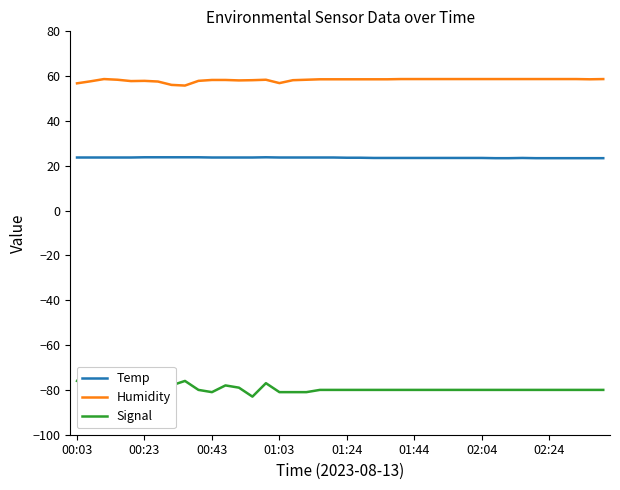

True or false: Humidity and Temp cross at least once.

False